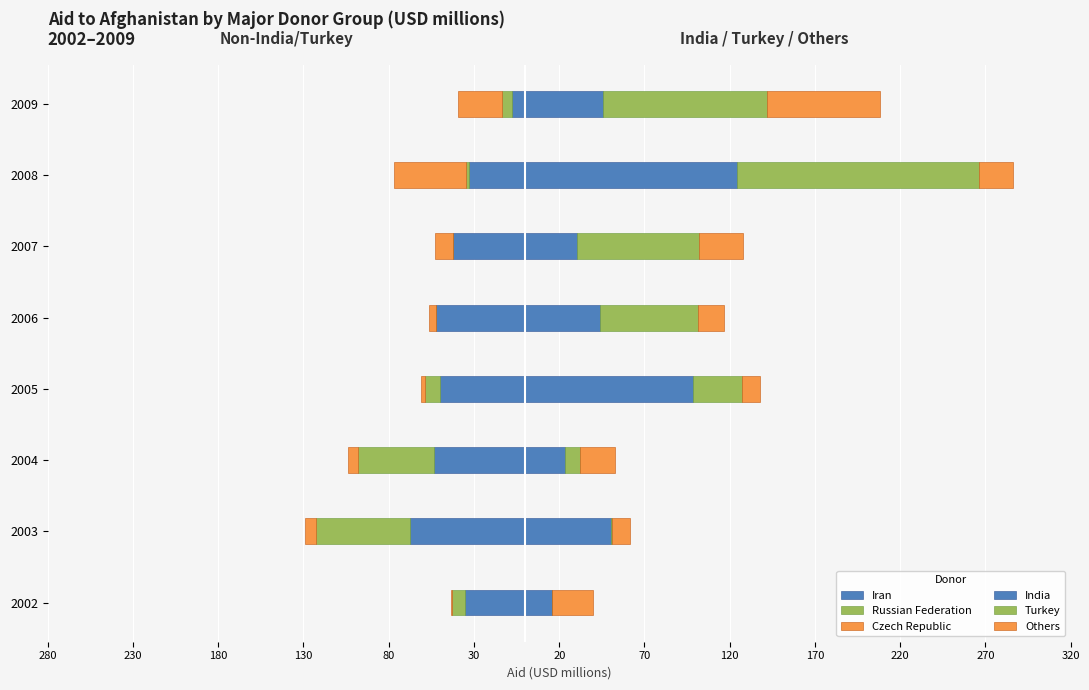

What is the total value across all series at 2005?

76.8